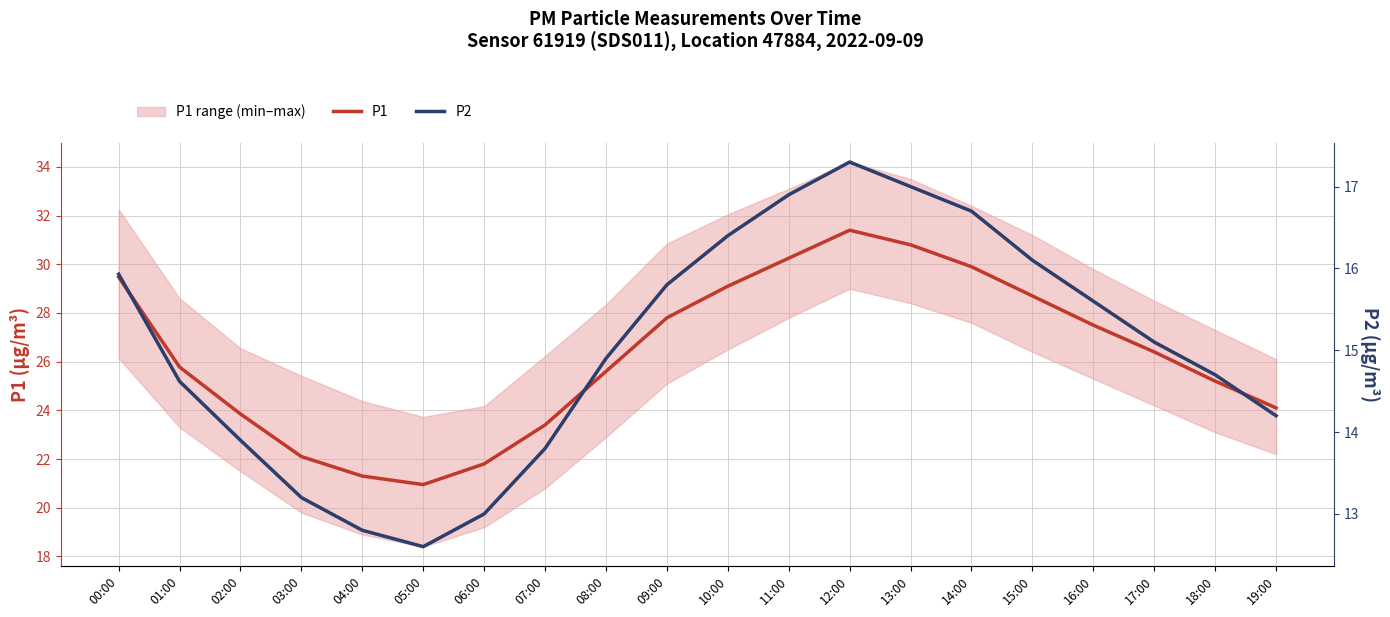

Reading right to left, list all the values displayed in this chart.

P1: 19:00=24.1	18:00=25.2	17:00=26.4	16:00=27.5	15:00=28.7	14:00=29.9	13:00=30.8	12:00=31.4	11:00=30.2	10:00=29.1	09:00=27.8	08:00=25.6	07:00=23.4	06:00=21.8	05:00=20.9	04:00=21.3	03:00=22.1	02:00=23.9	01:00=25.8	00:00=29.5
P2: 19:00=14.2	18:00=14.7	17:00=15.1	16:00=15.6	15:00=16.1	14:00=16.7	13:00=17.0	12:00=17.3	11:00=16.9	10:00=16.4	09:00=15.8	08:00=14.9	07:00=13.8	06:00=13.0	05:00=12.6	04:00=12.8	03:00=13.2	02:00=13.9	01:00=14.6	00:00=15.9